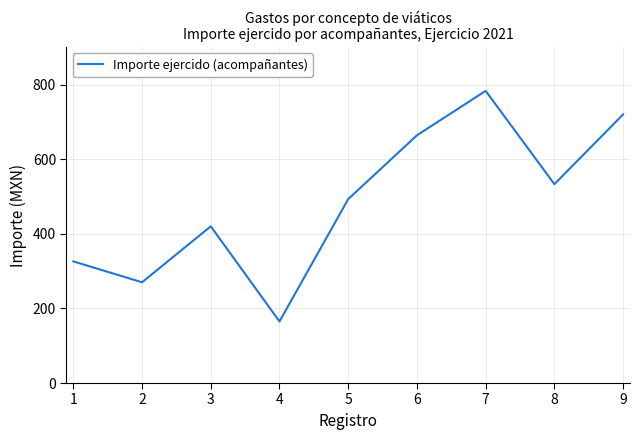

Is it true that the value at 4 is 165.0?

True